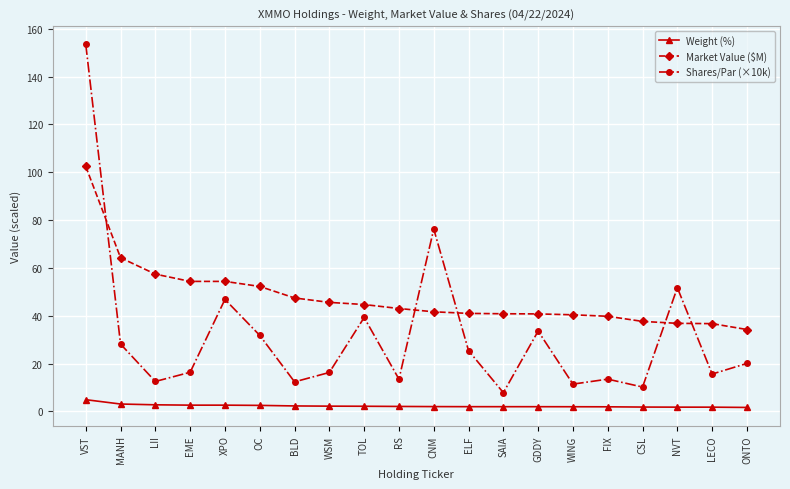

True or false: Weight (%) and Market Value ($M) intersect in this chart.

False